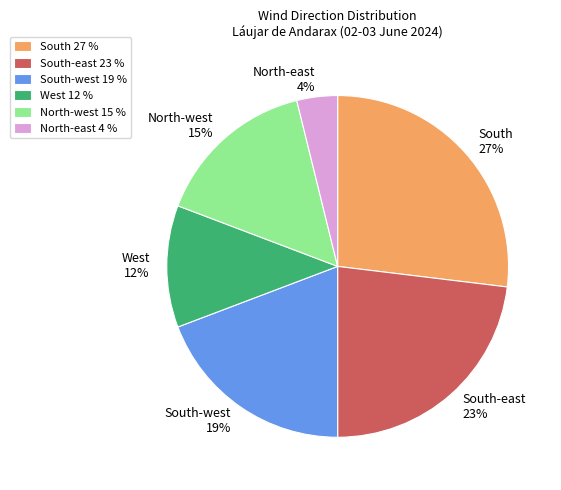

To the nearest percent, what percentage of the pie is North-east 4%?

4%